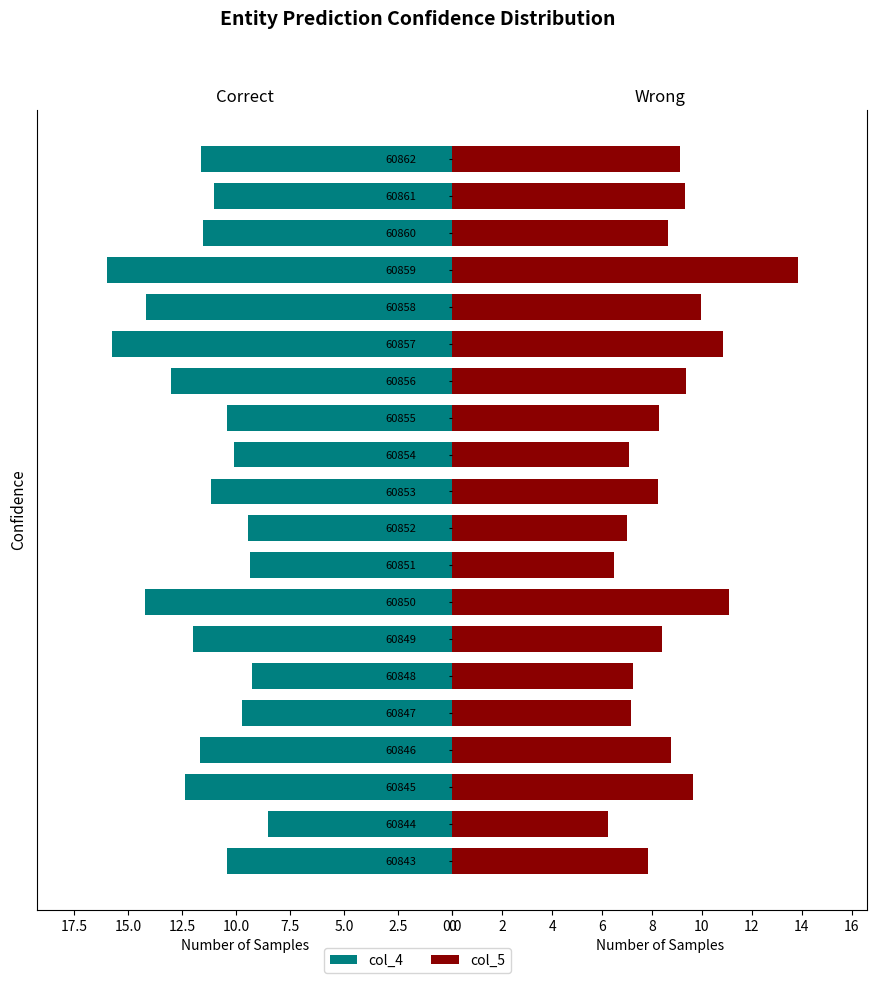

What is the value of the col_5 bar at the 8th from the left?

11.1